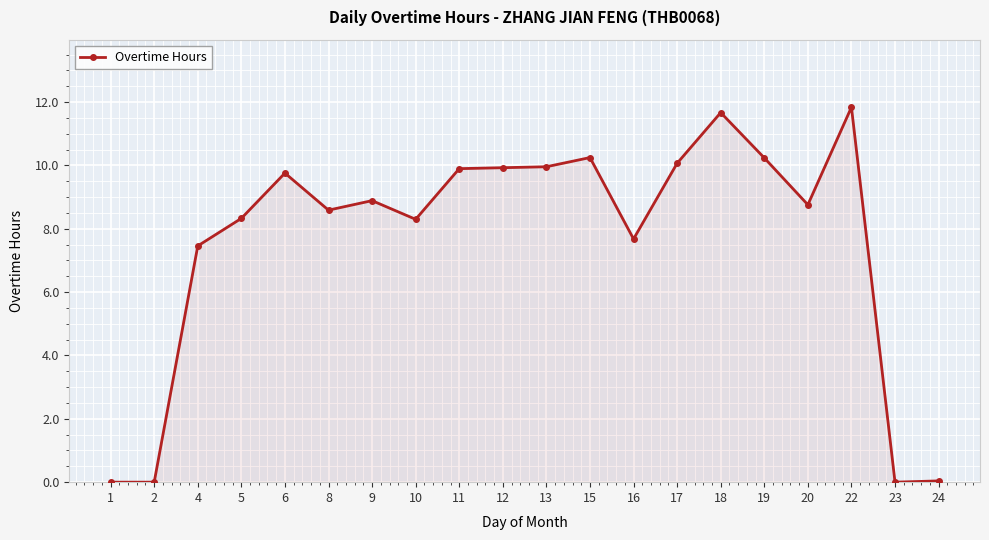

What is the sum of the values at 22 and 18?

23.5